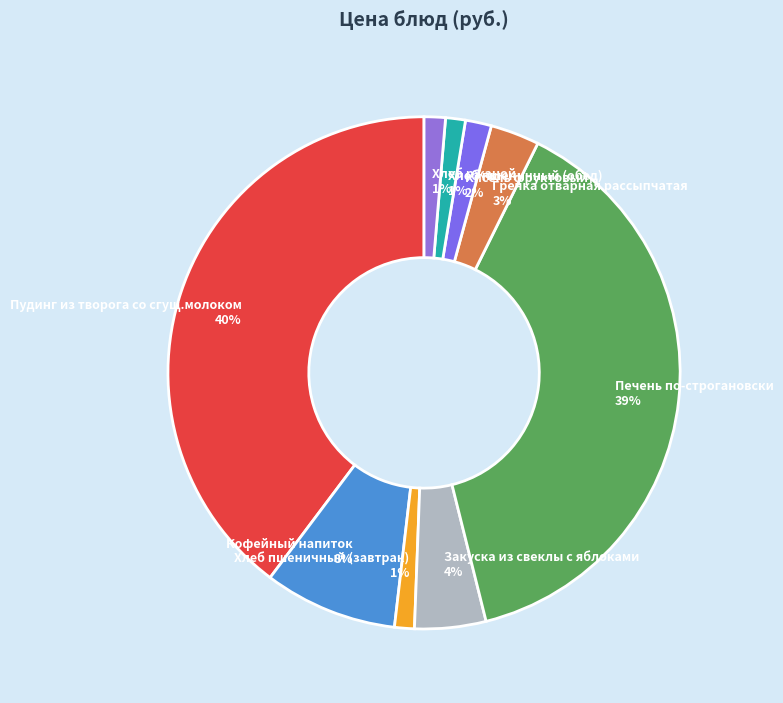

True or false: Печень по-строгановски accounts for 39% of the total.

True